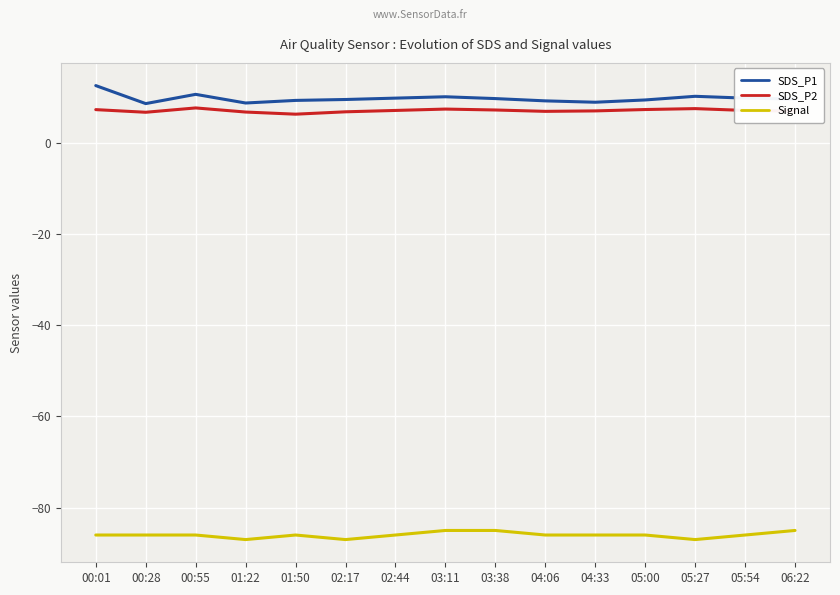

What is the greatest value displayed?

12.6